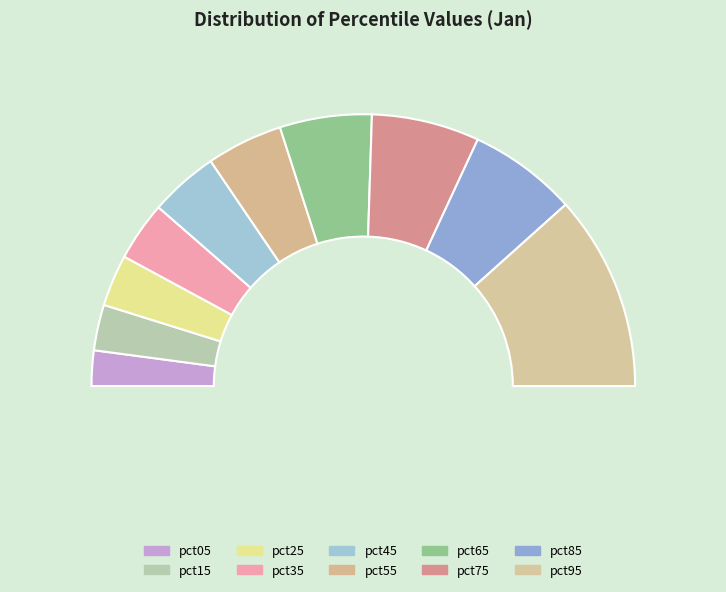

Is there a majority slice in this chart?

No